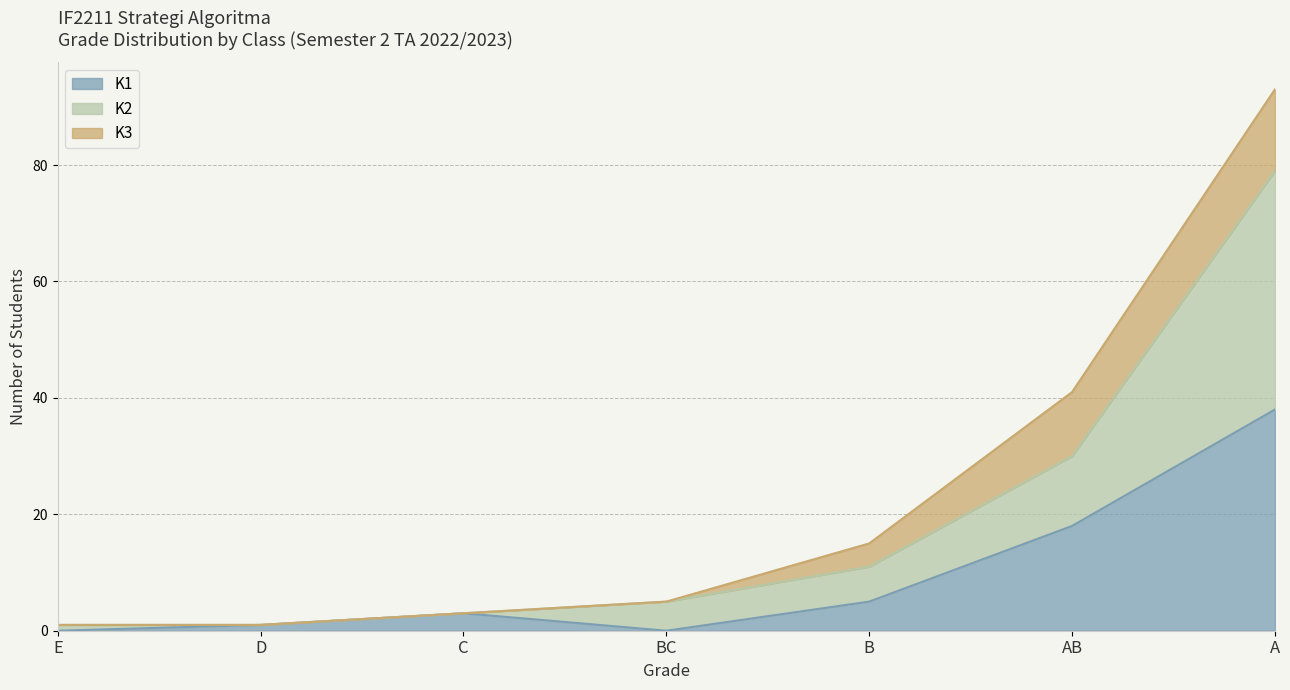

How many values in the K1 series are below 3?

3